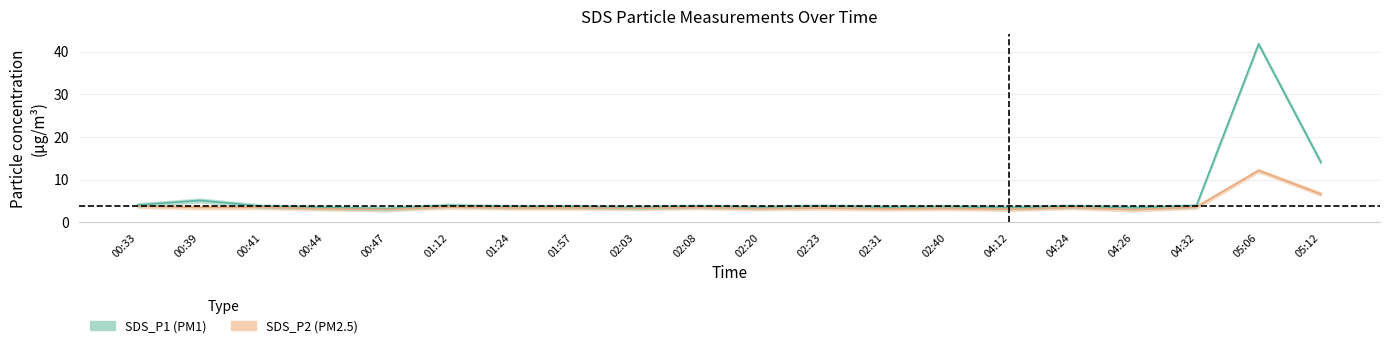

Which series changed the most between 04:12 and 05:12?

SDS_P1